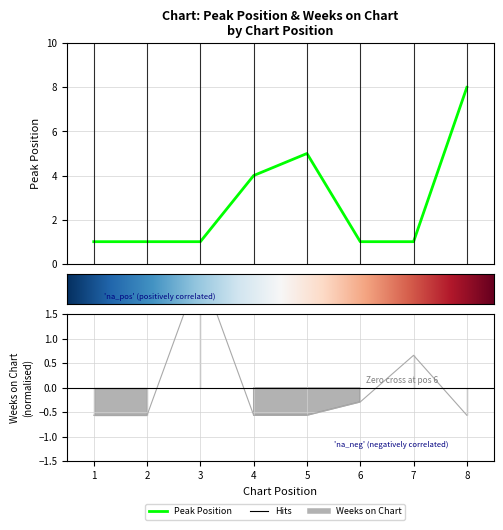

What is the value of the Peak Position point at the 7th from the left?

1.0